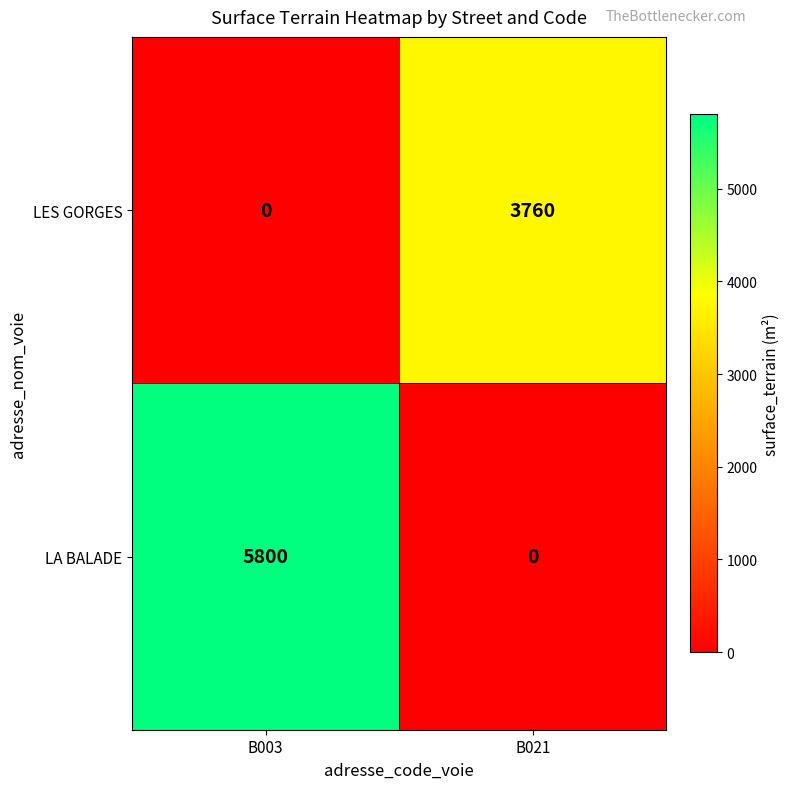

At how many categories does at least one series exceed 3235?

2